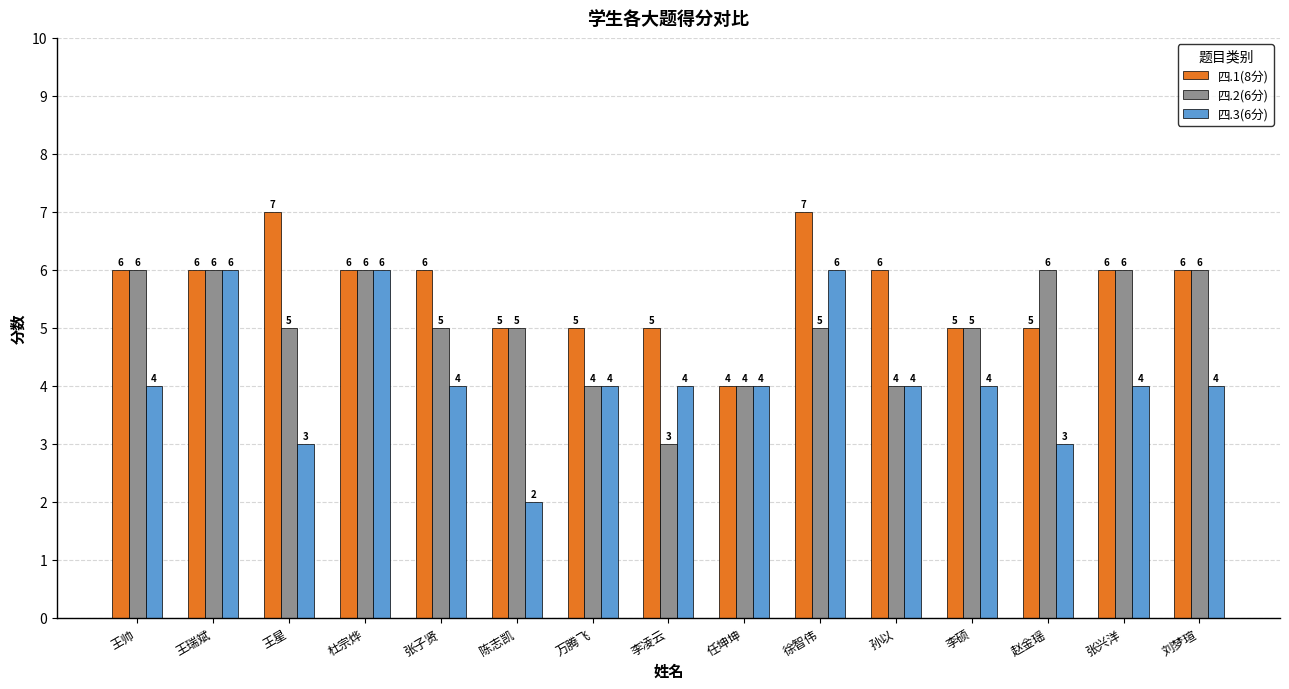

Is it true that 四.3(6分) equals 2 at 刘梦瑄?

False